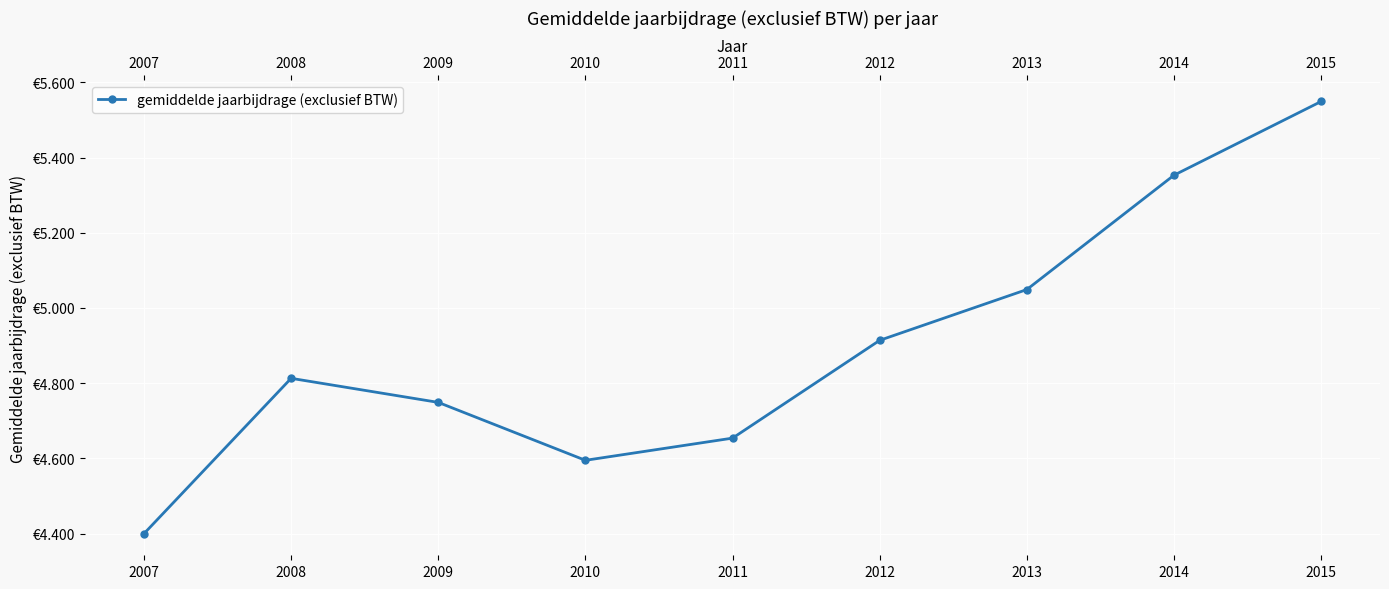

Does the chart have visible grid lines?

Yes